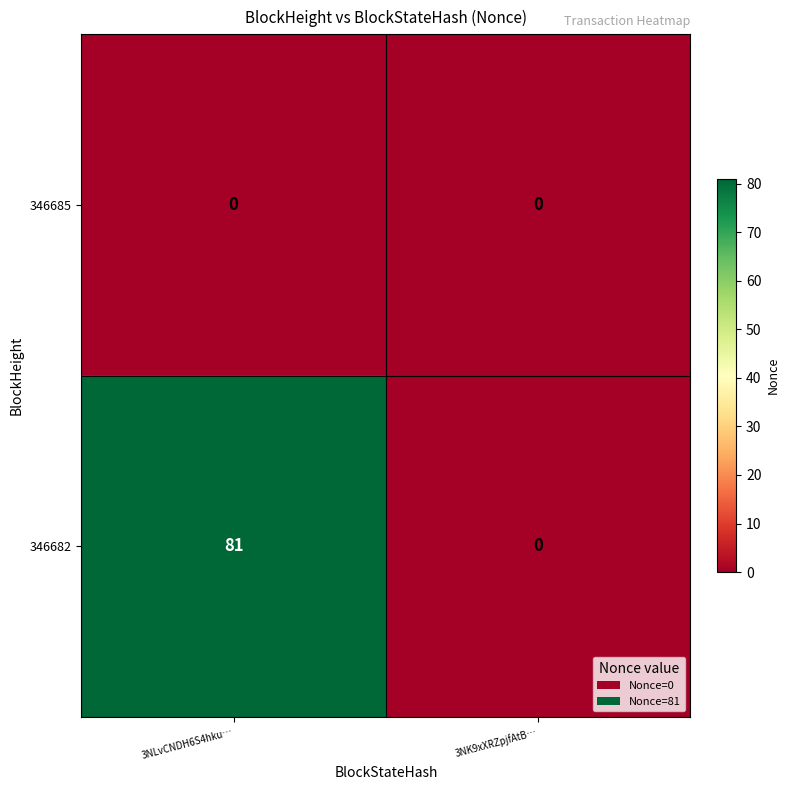

Reading left to right, extract all data points from this chart.

346685: 0	0
346682: 81	0